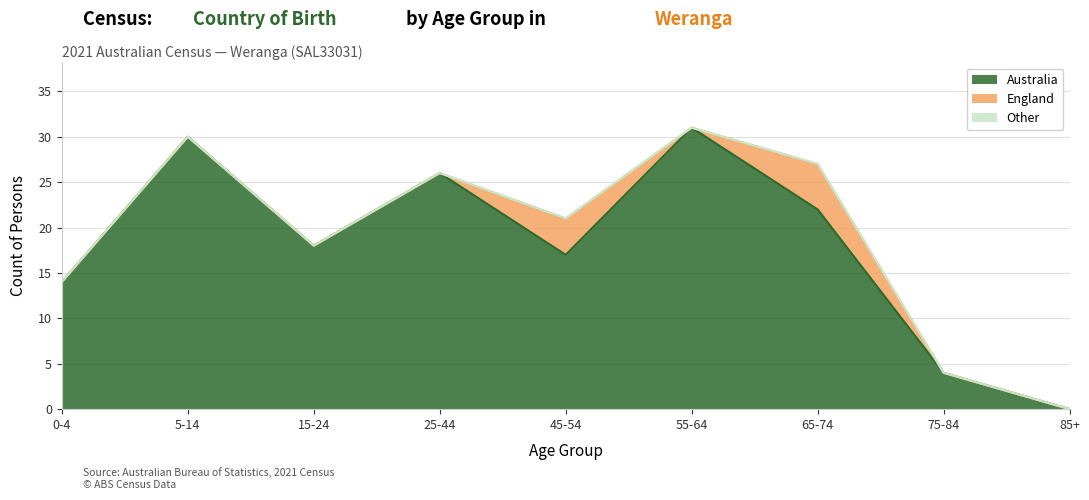

Which series has the largest total across all categories?

Australia